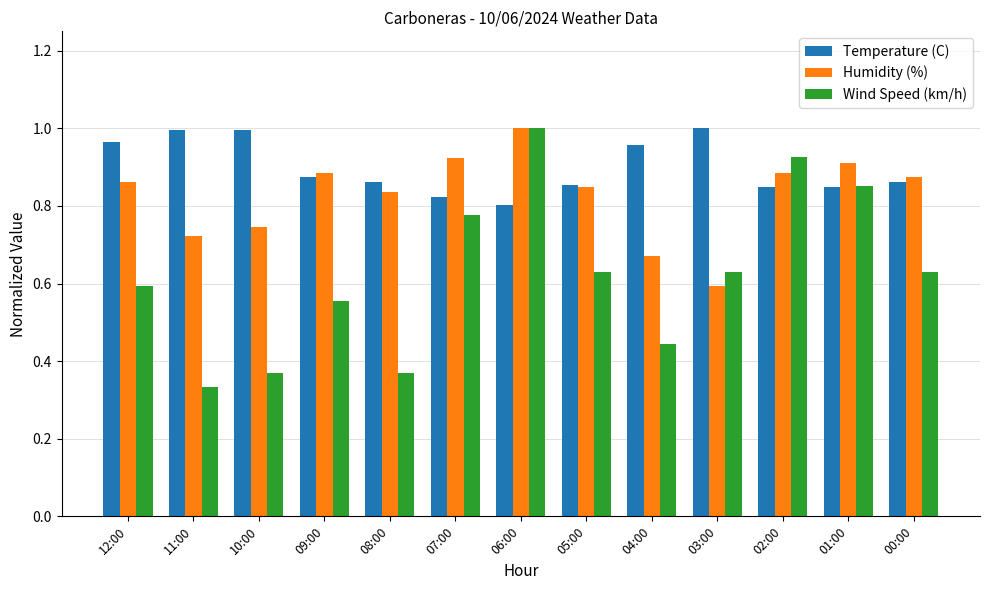

Rank the series by their average value, from lowest to highest.

Wind Speed (km/h), Humidity (%), Temperature (C)